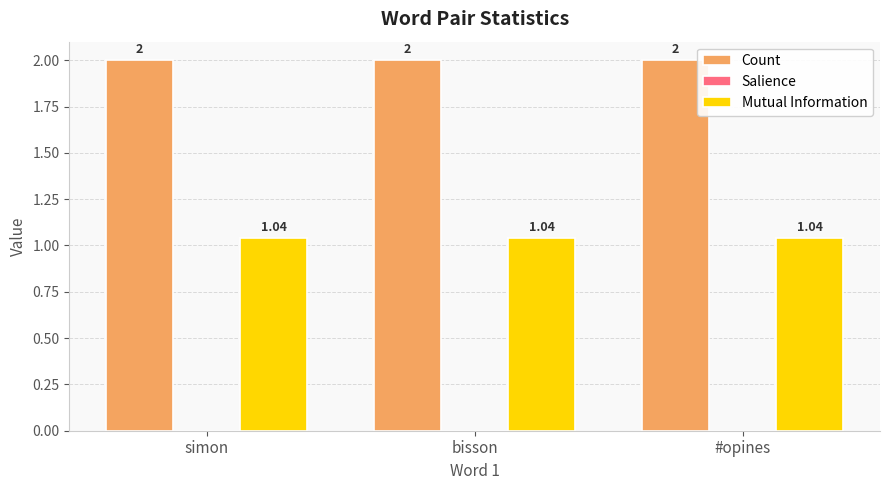

At simon, list the series in order from largest to smallest.

Count, Mutual Information